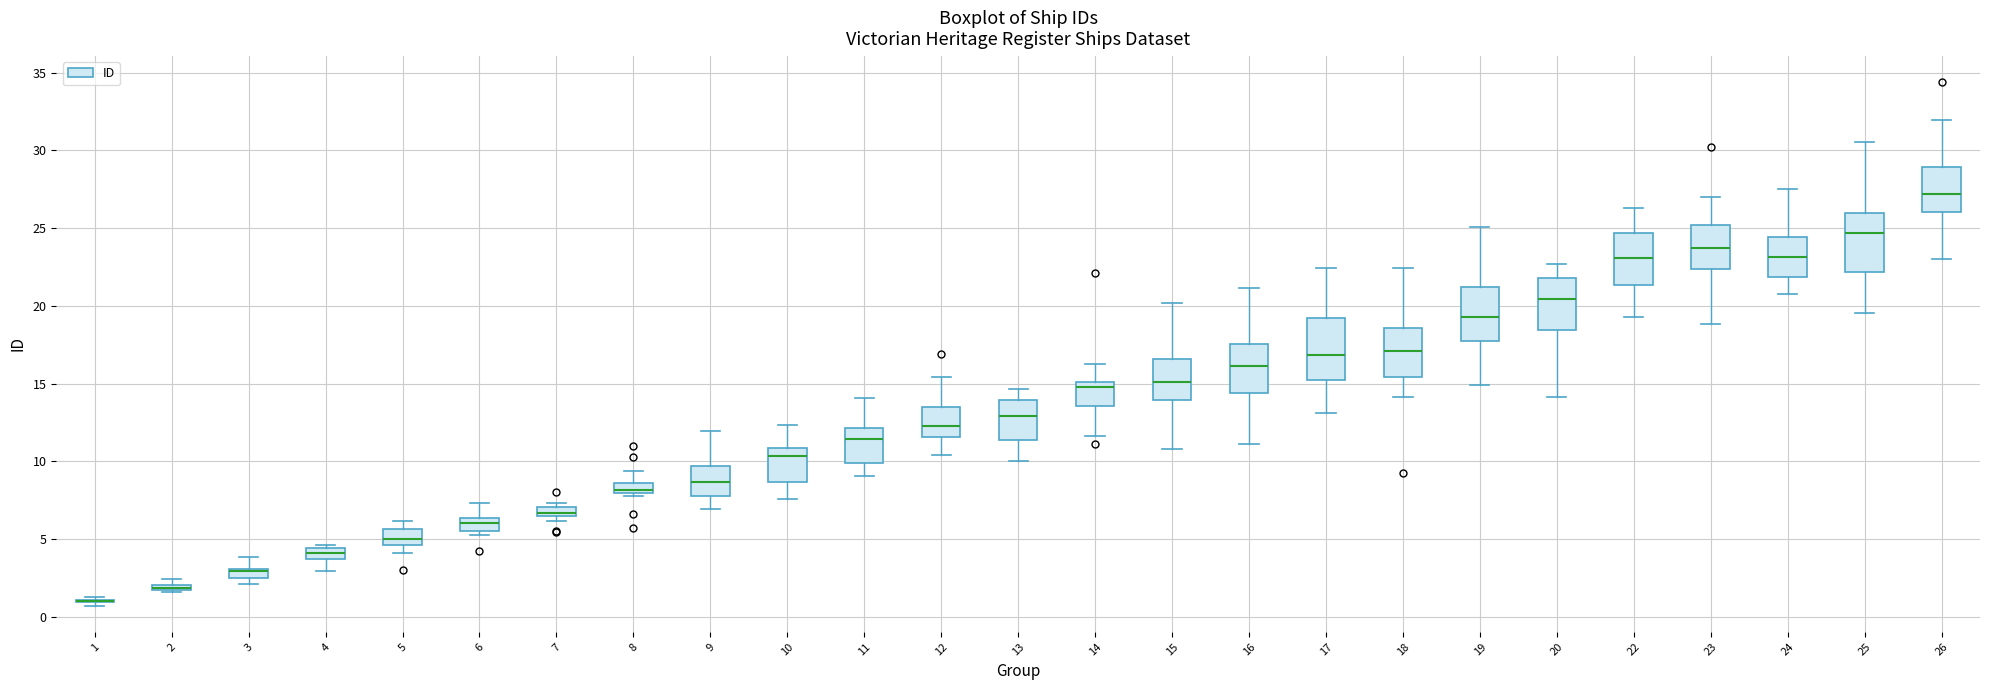

Where does the median line of the box at x = 20 sit on the y-axis? The values are not printed on the chart, so give them approximately, as read against the axis.

20.5